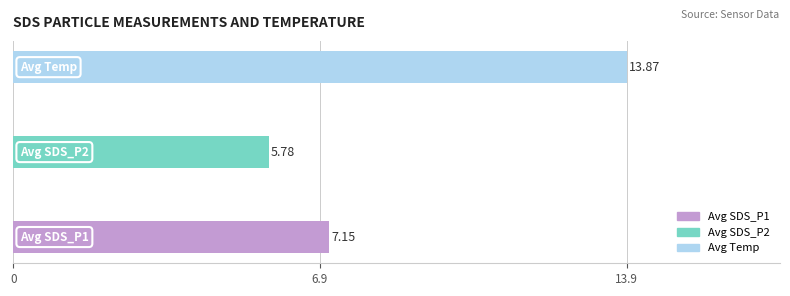

What is the difference between the second highest and minimum values?

1.4